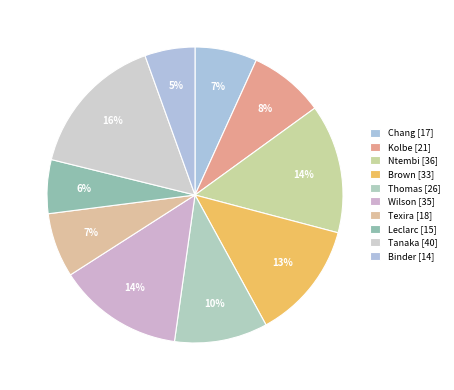

What is the smallest slice in the pie chart?

Binder